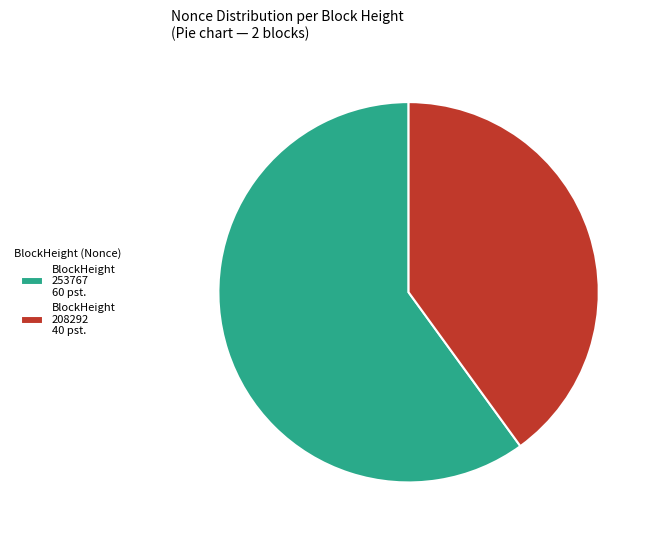

Is it true that BlockHeight 208292 40 pst. is 51% of the pie?

False